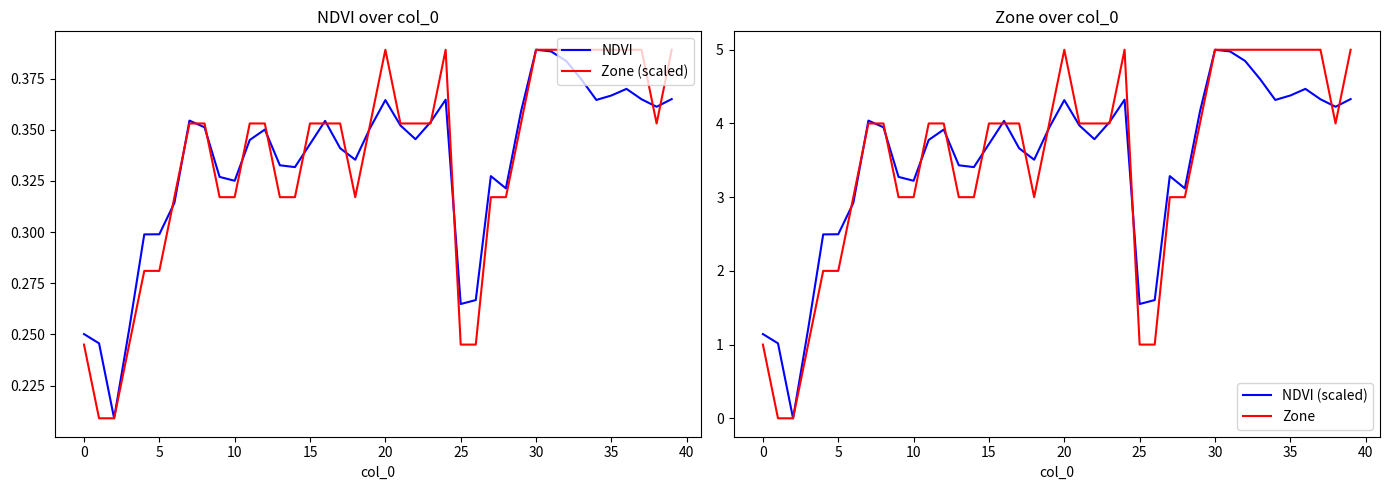

Is it true that Zone equals 5.0 at 35?

True